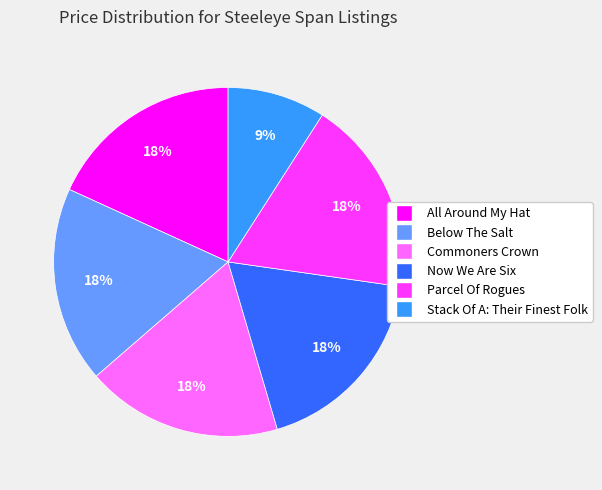

To the nearest percent, what is the difference between the largest and smallest slice percentages?

9%